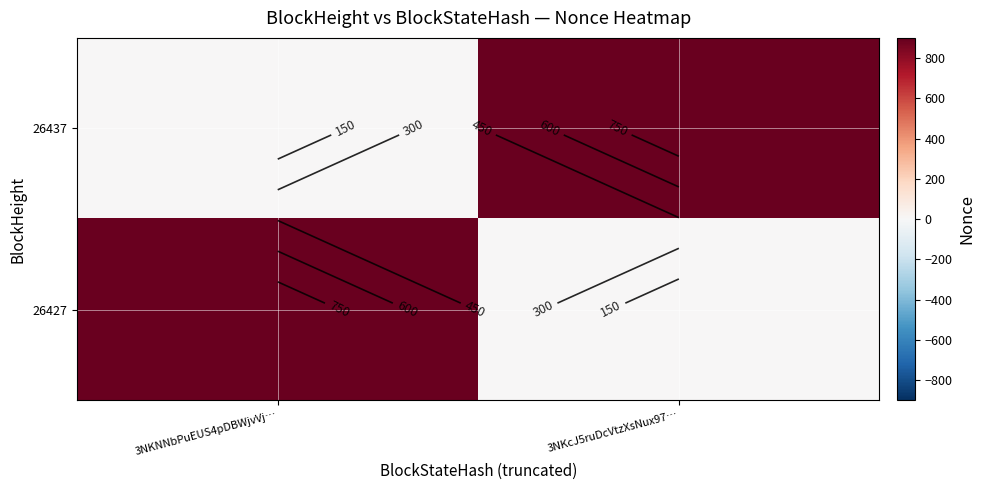

What is the difference between the maximum and minimum values in the 26437 series?

886